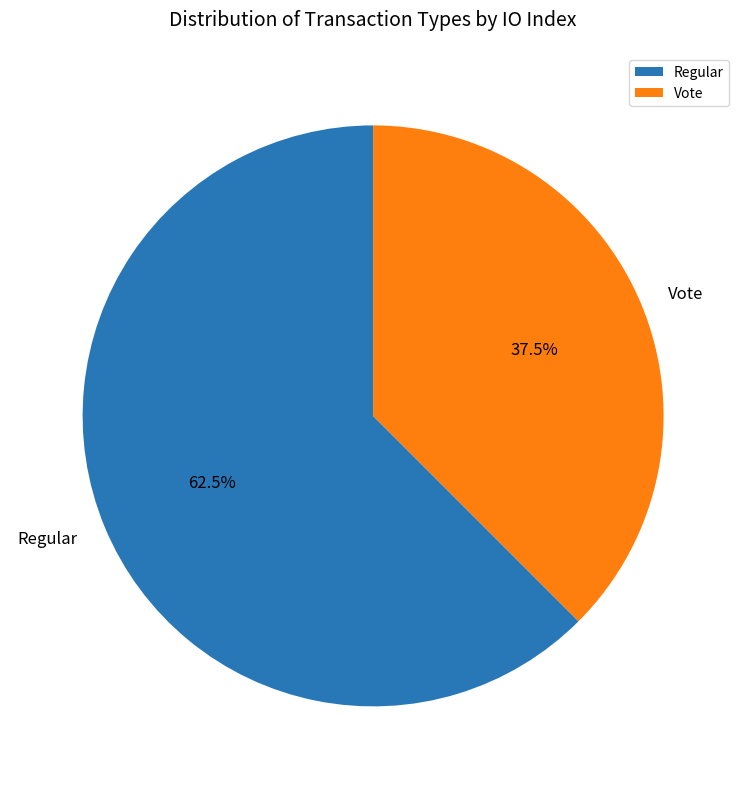

Count the number of slices in the pie.

2